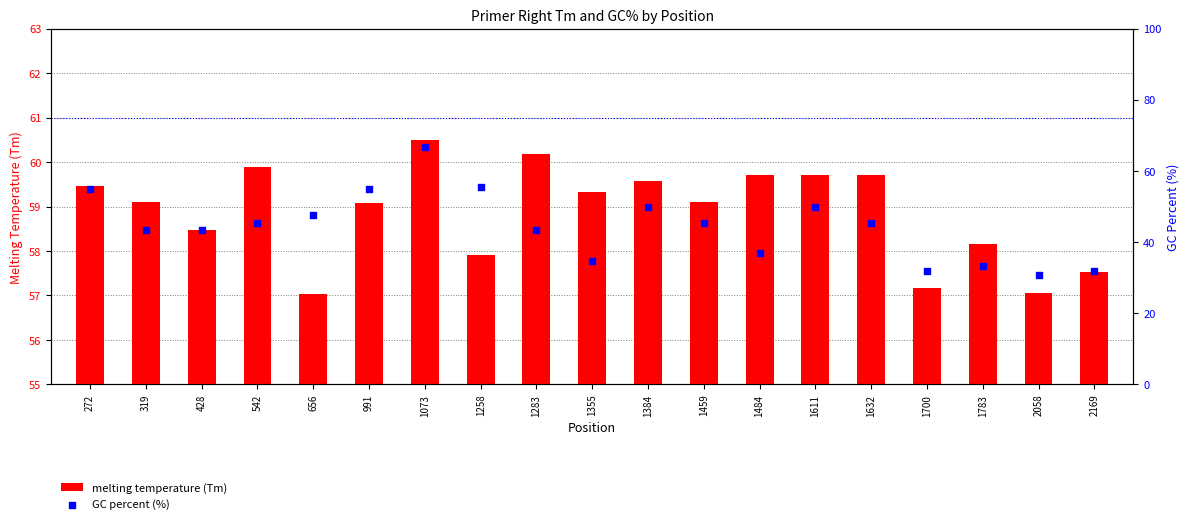

What are all the series names shown in the legend?

melting temperature (Tm), GC percent (%)